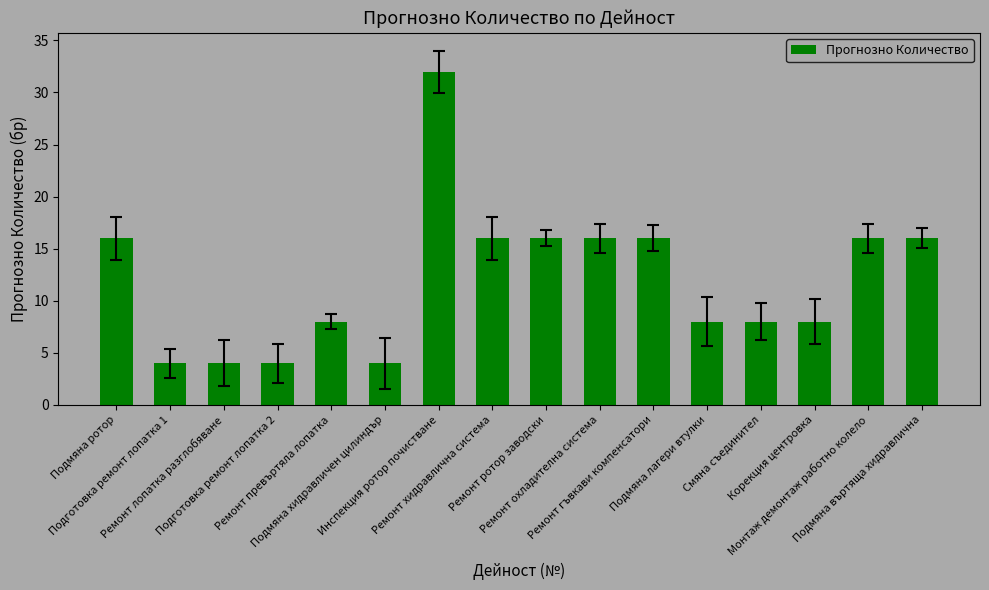

Reading right to left, what are all the values shown in this chart?

Подмяна въртяща хидравлична=16	Монтаж демонтаж работно колело=16	Корекция центровка=8	Смяна съединител=8	Подмяна лагери втулки=8	Ремонт гъвкави компенсатори=16	Ремонт охладителна система=16	Ремонт ротор заводски=16	Ремонт хидравлична система=16	Инспекция ротор почистване=32	Подмяна хидравличен цилиндър=4	Ремонт превъртяла лопатка=8	Подготовка ремонт лопатка 2=4	Ремонт лопатка разглобяване=4	Подготовка ремонт лопатка 1=4	Подмяна ротор=16